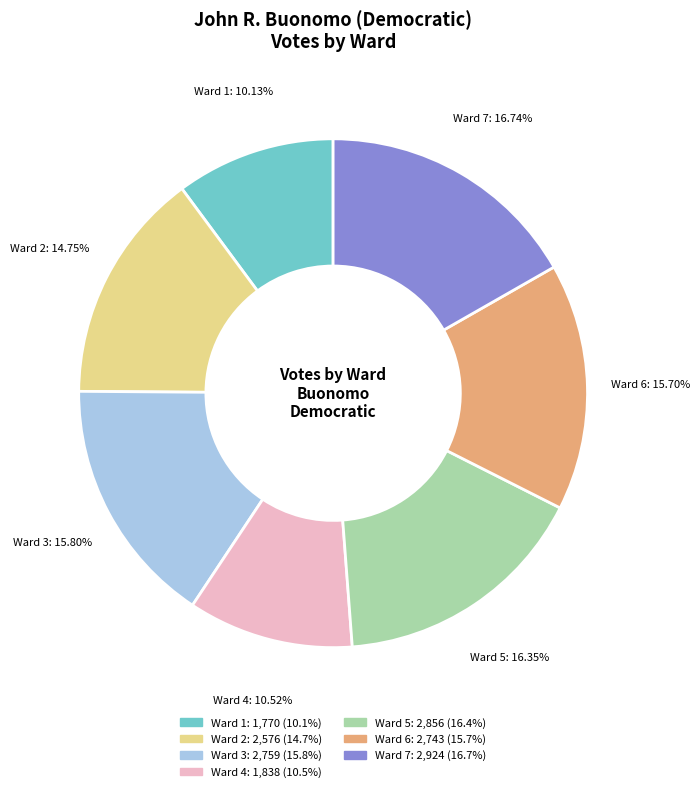

Count the number of slices in the pie.

7